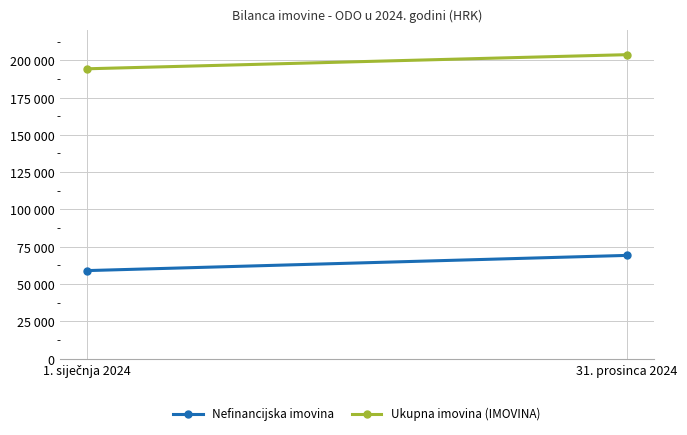

Reading right to left, transcribe all the data shown in this chart.

Nefinancijska imovina: 69213.5	59017.0
Ukupna imovina (IMOVINA): 203723.9	194256.3